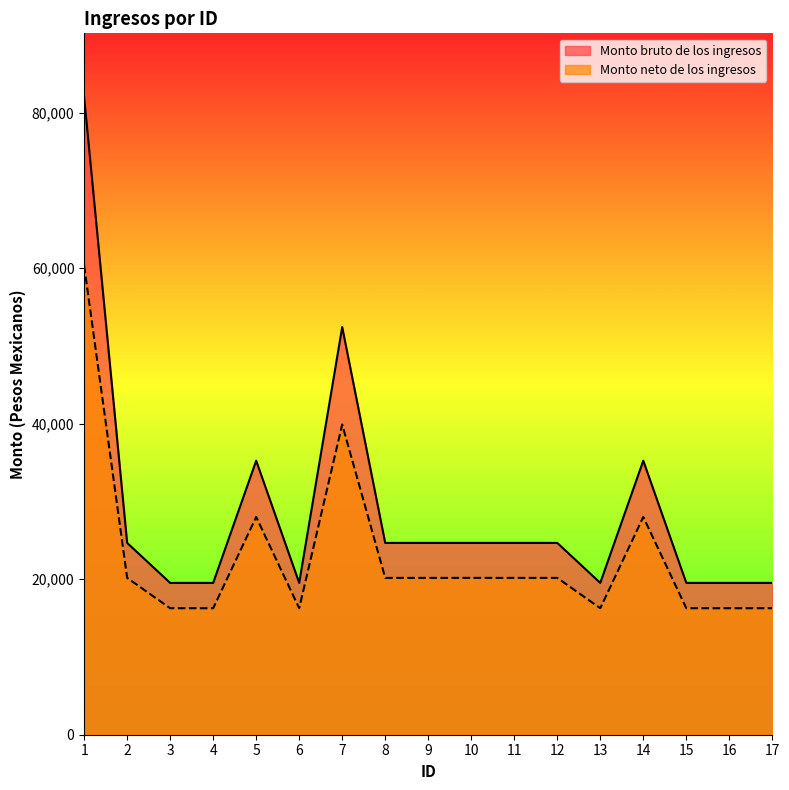

What is the total value across all series at 5?

63257.4